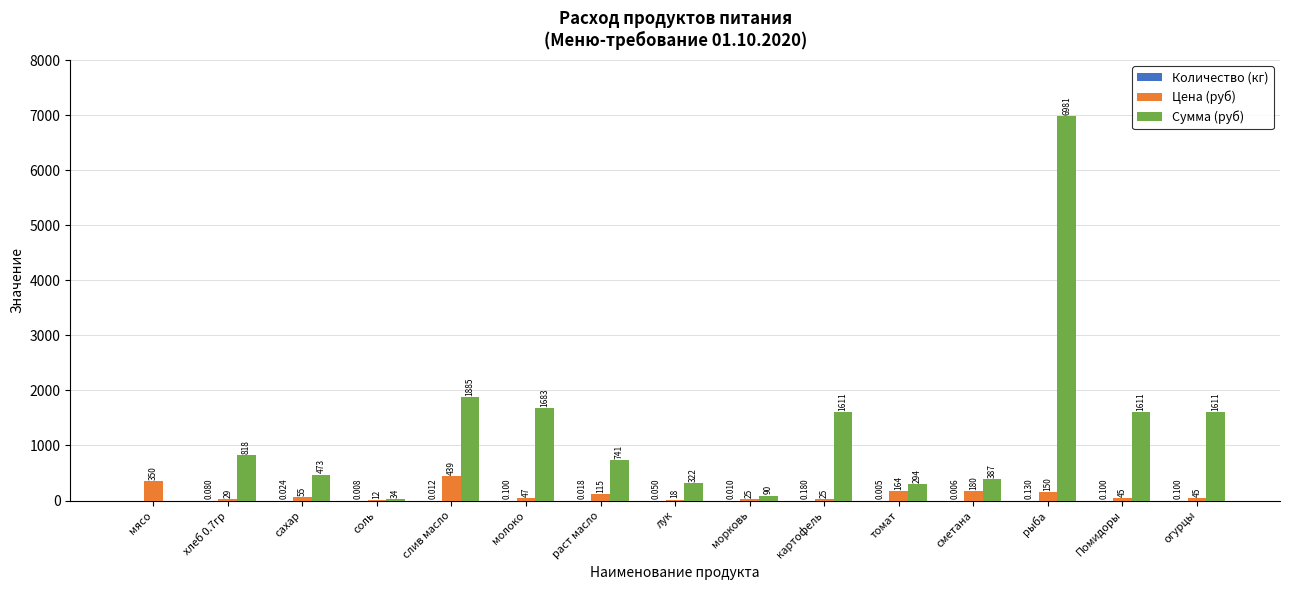

Which category has the highest value in the Сумма (руб) series?

рыба